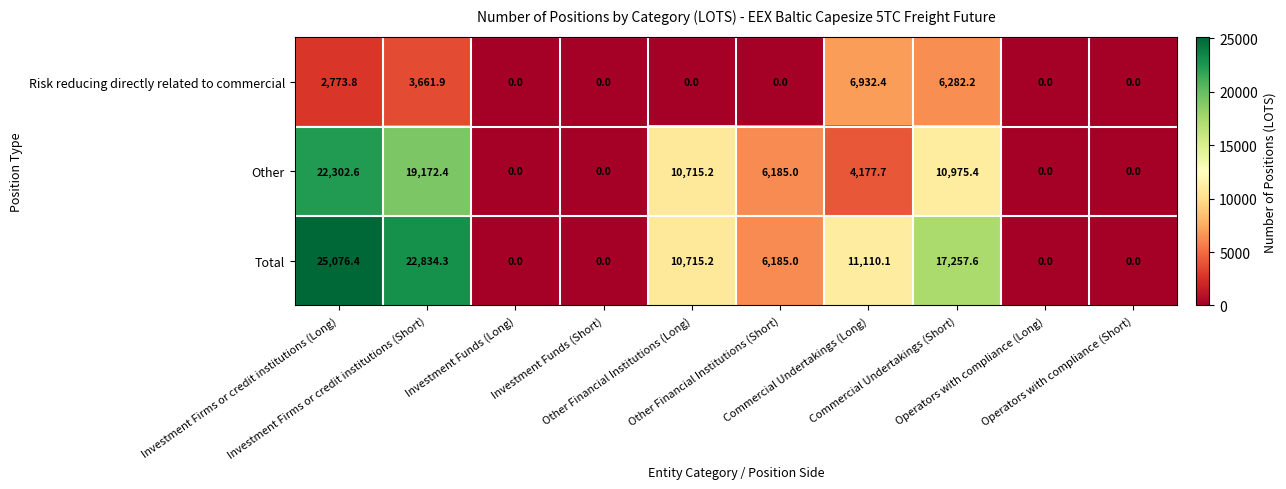

What is the greatest value displayed?

25076.4